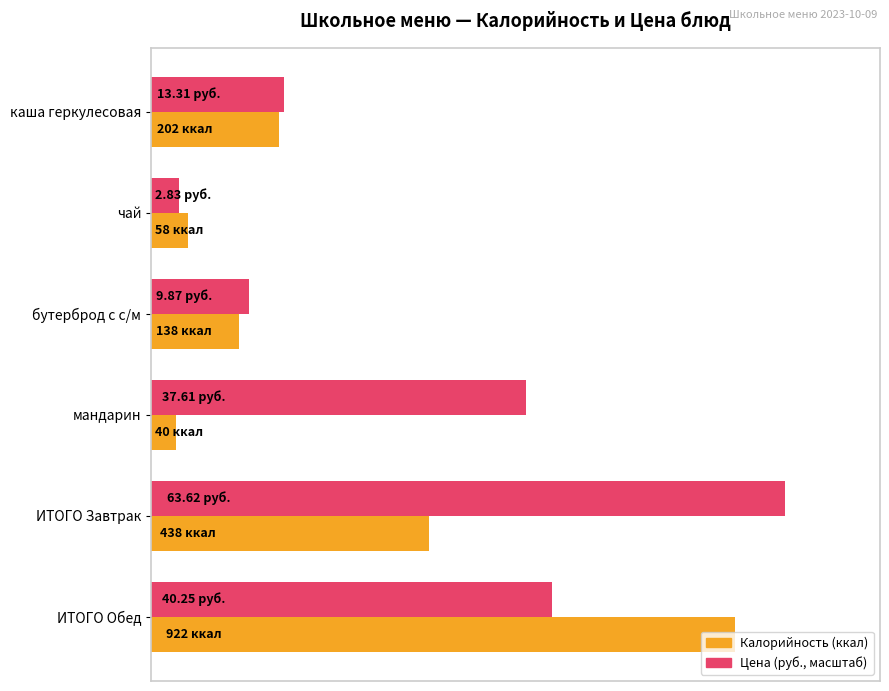

What is the value of the Цена (масштаб) bar at the 6th from the left?

632.7